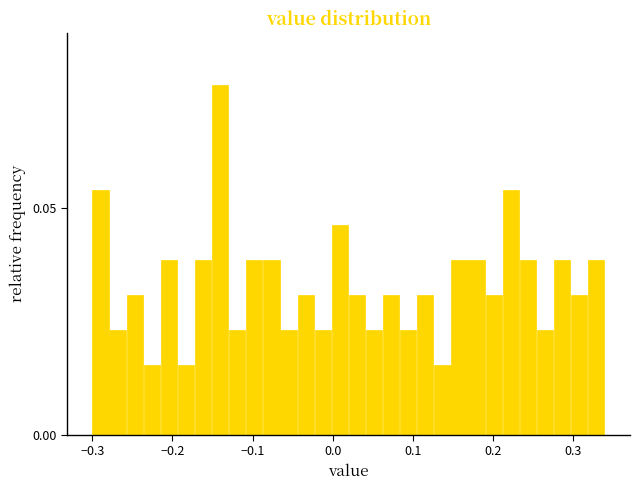

Around what value on the x-axis is the tallest bar? Give the approximate position of its centre, as read against the axis.

-0.14